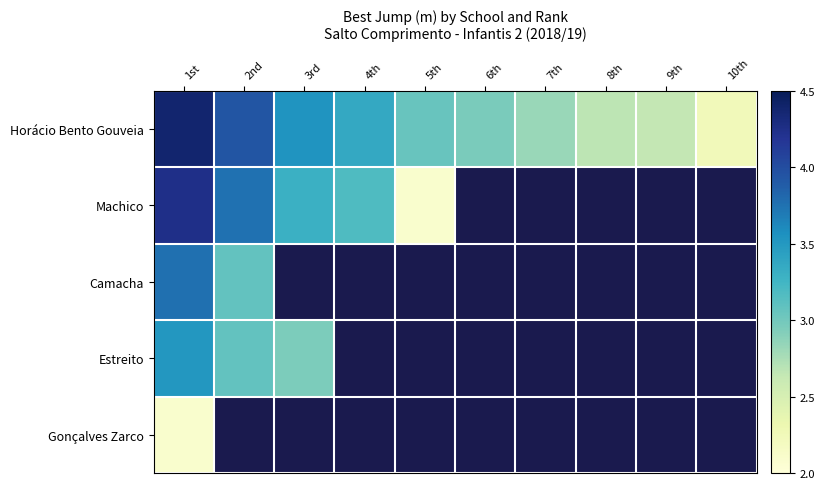

Where is Camacha nearest to the value 3?

2nd